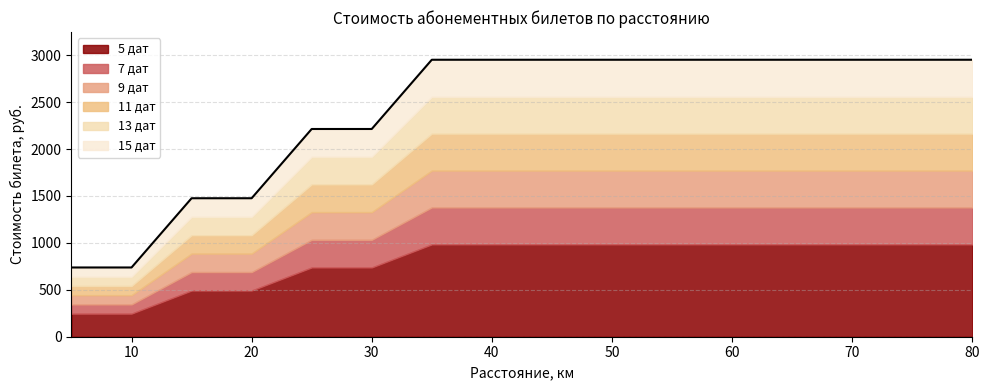

What is the minimum value shown in the chart?

246